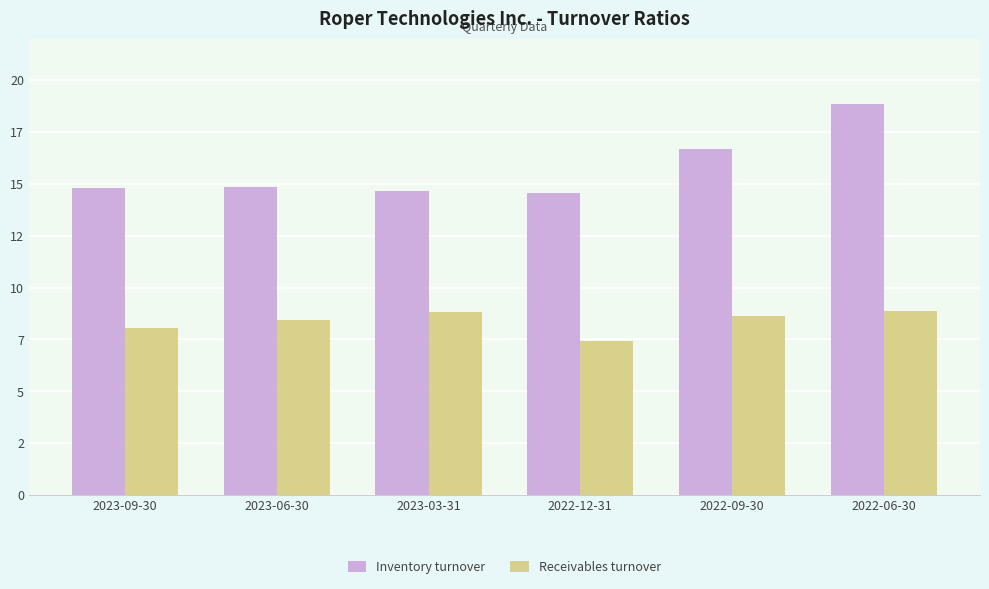

What is the difference between the maximum and minimum values in the Inventory turnover series?

4.3